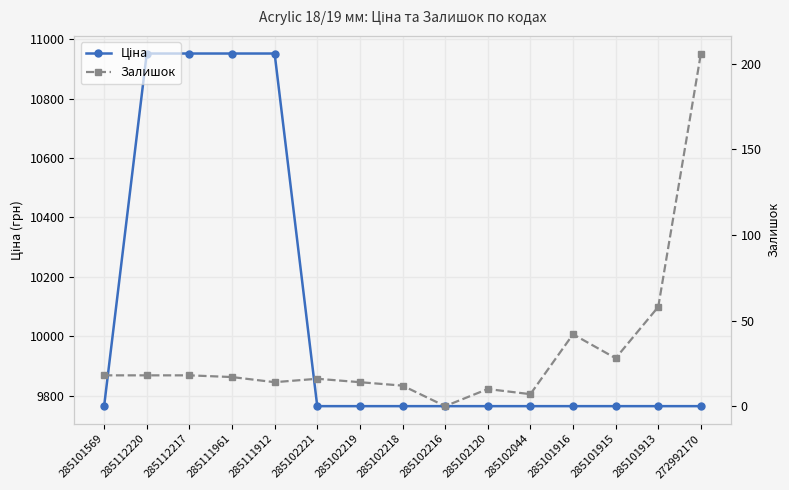

At which category is the sum across all series the highest?

285112220